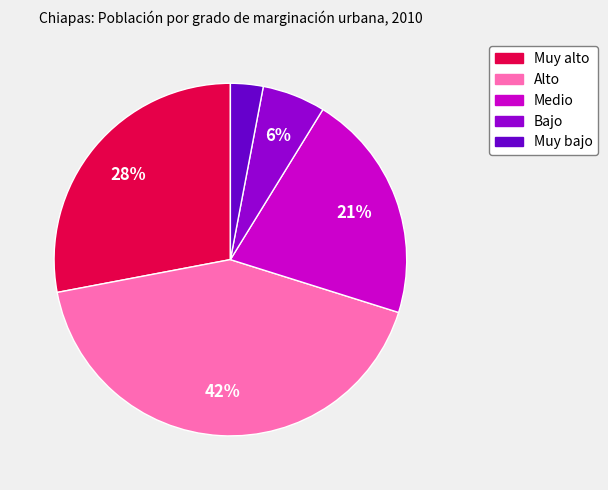

To the nearest percent, what is the combined percentage of Medio and Bajo?

27%